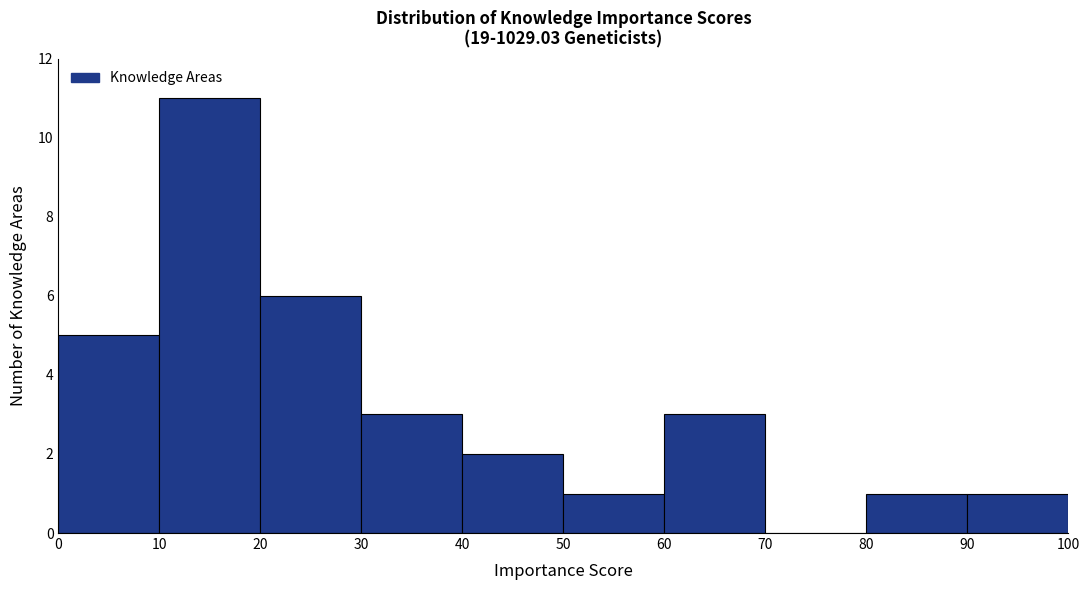

Over which range of the x-axis is the bar tallest?

10 to 20